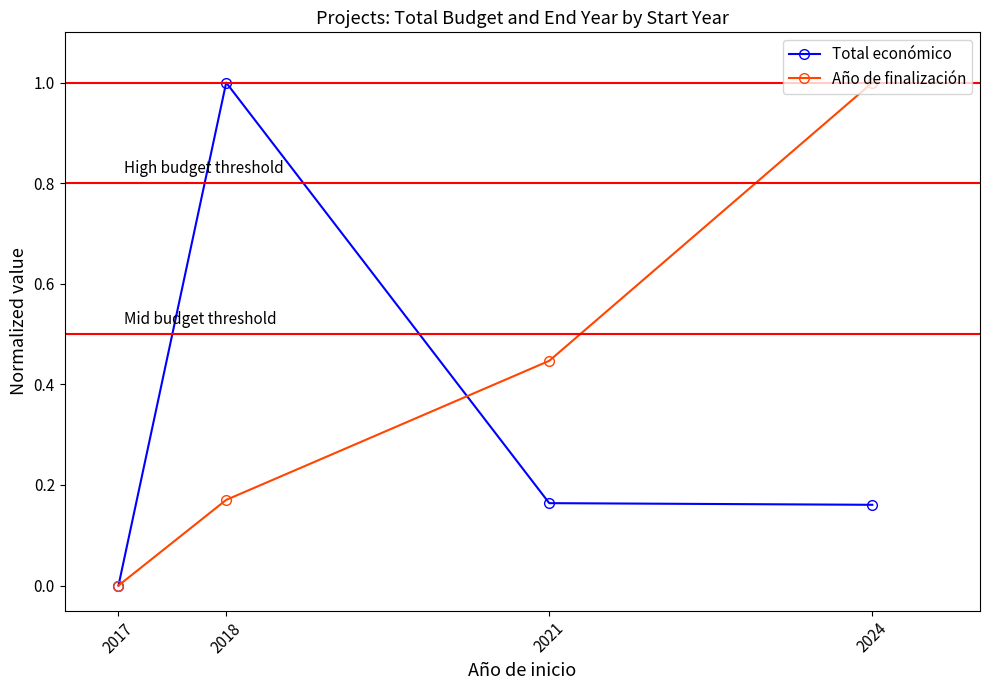

At which label is Año de finalización closest to 0?

2017